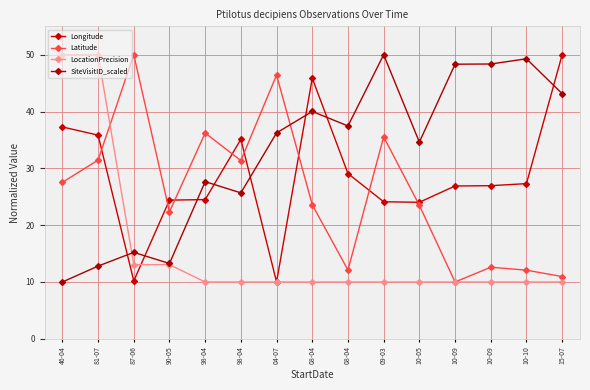

What is the minimum value for SiteVisitID_scaled?

10.0